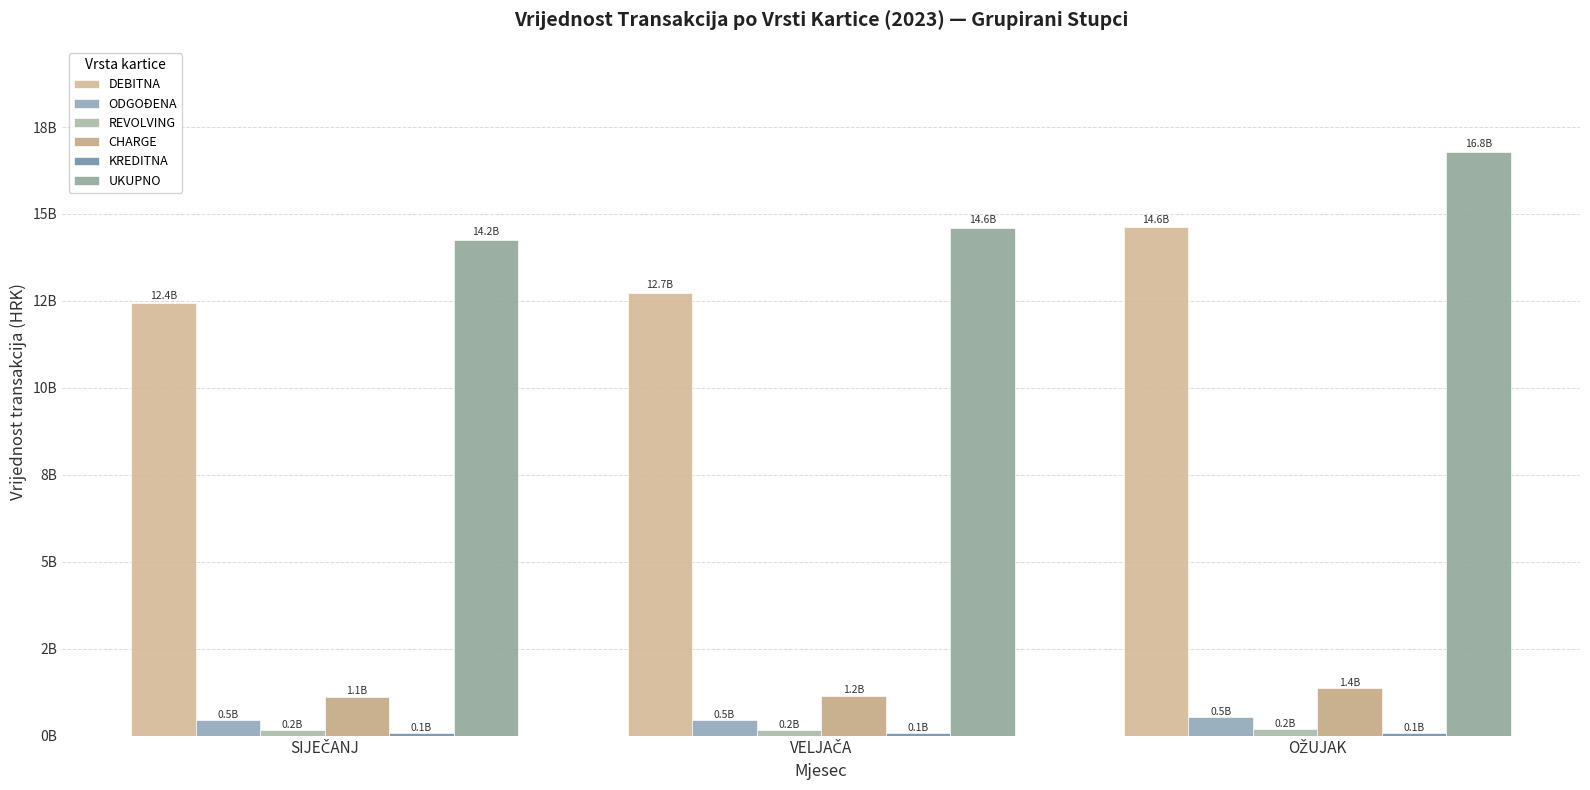

The value of CHARGE at OŽUJAK is 309929644. True or false?

False